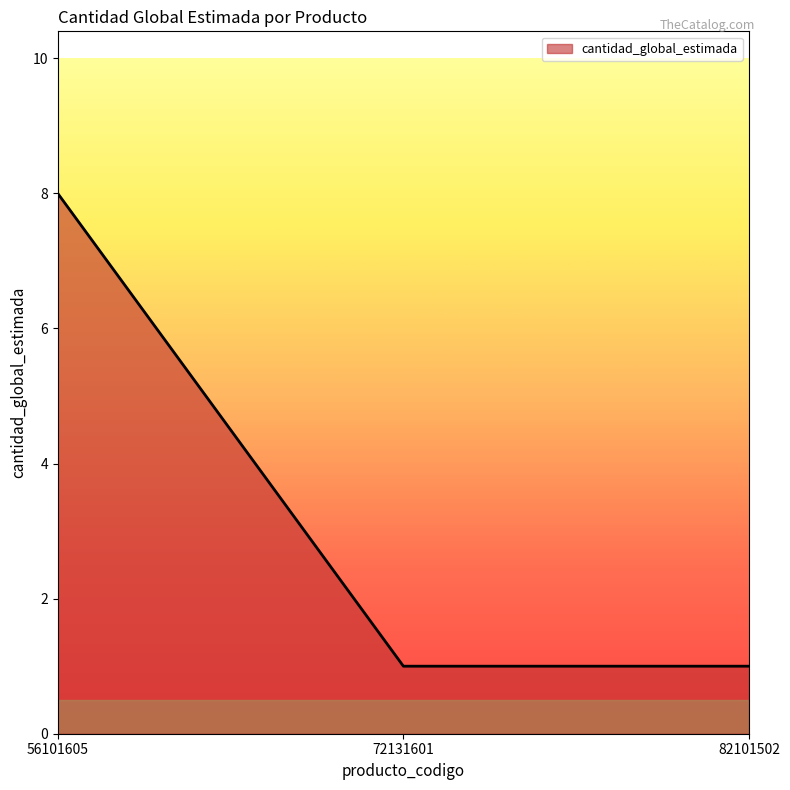

Approximately how many times larger is the value at 82101502 compared to 72131601?

1.0